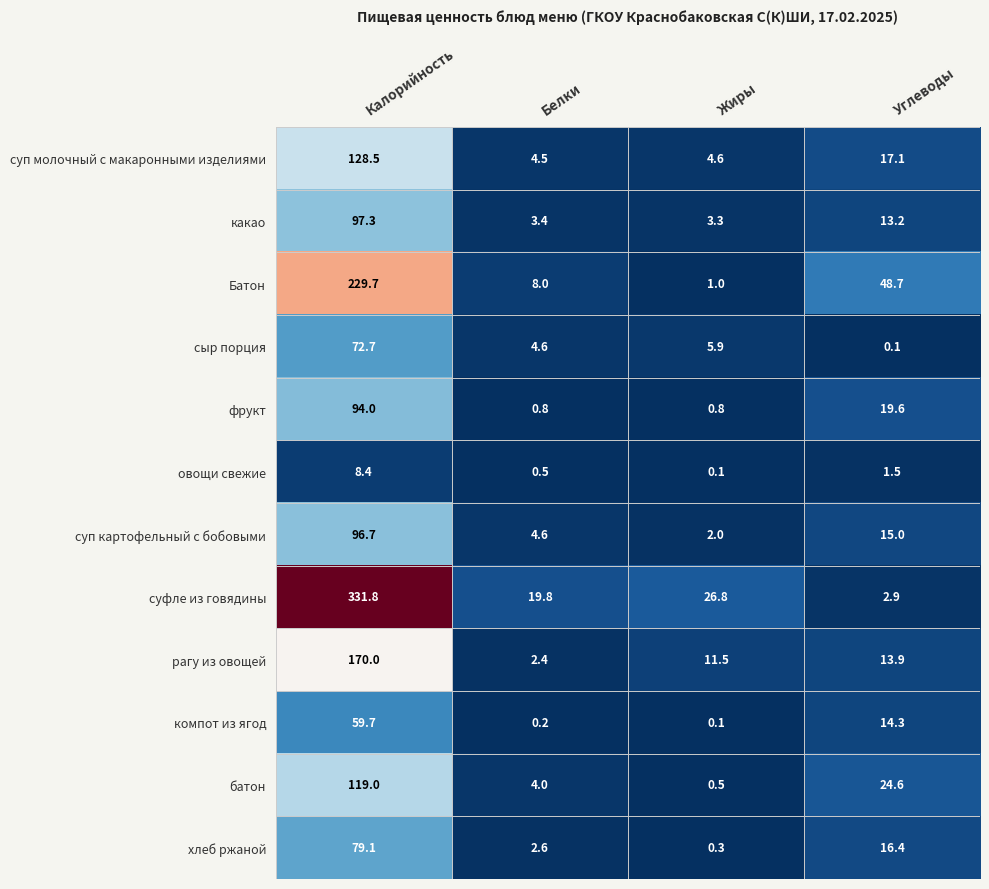

What is the difference between the second highest and second lowest values in the суп молочный с макаронными изделиями series?

12.5